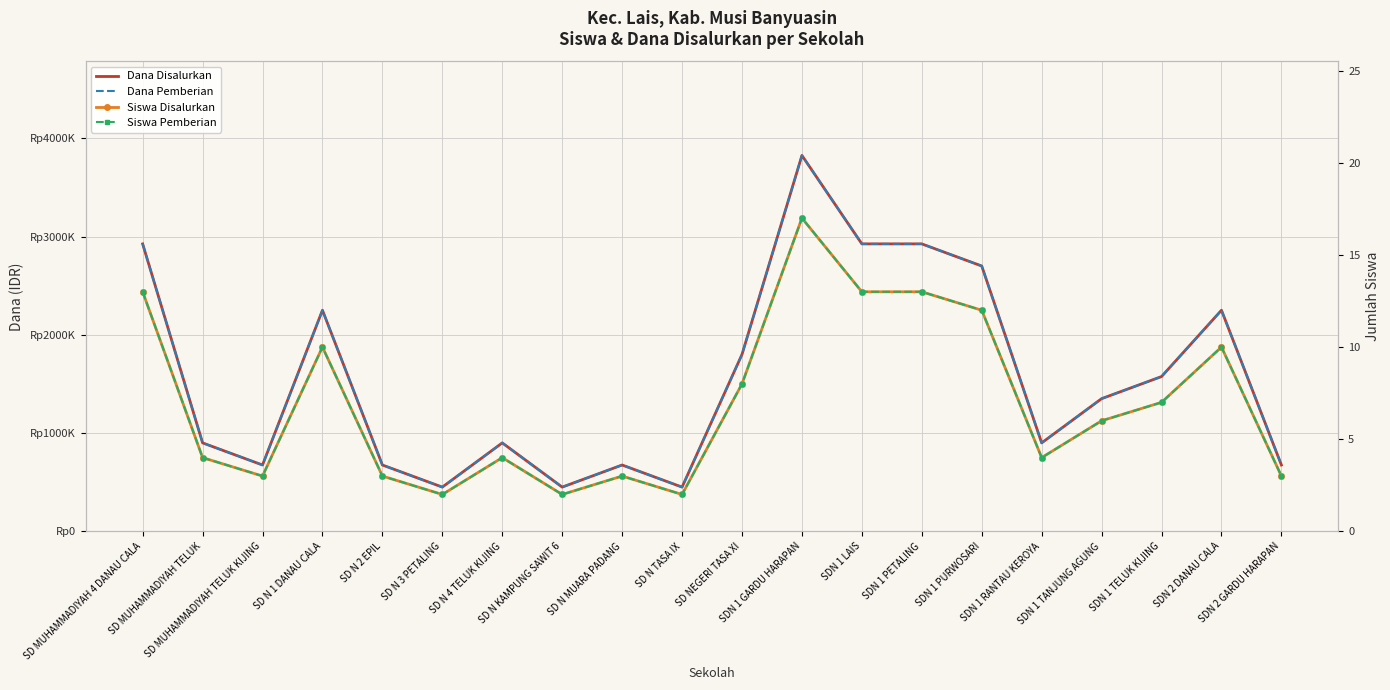

In Siswa Disalurkan, how many points are higher than both neighbors (excluding endpoints)?

5